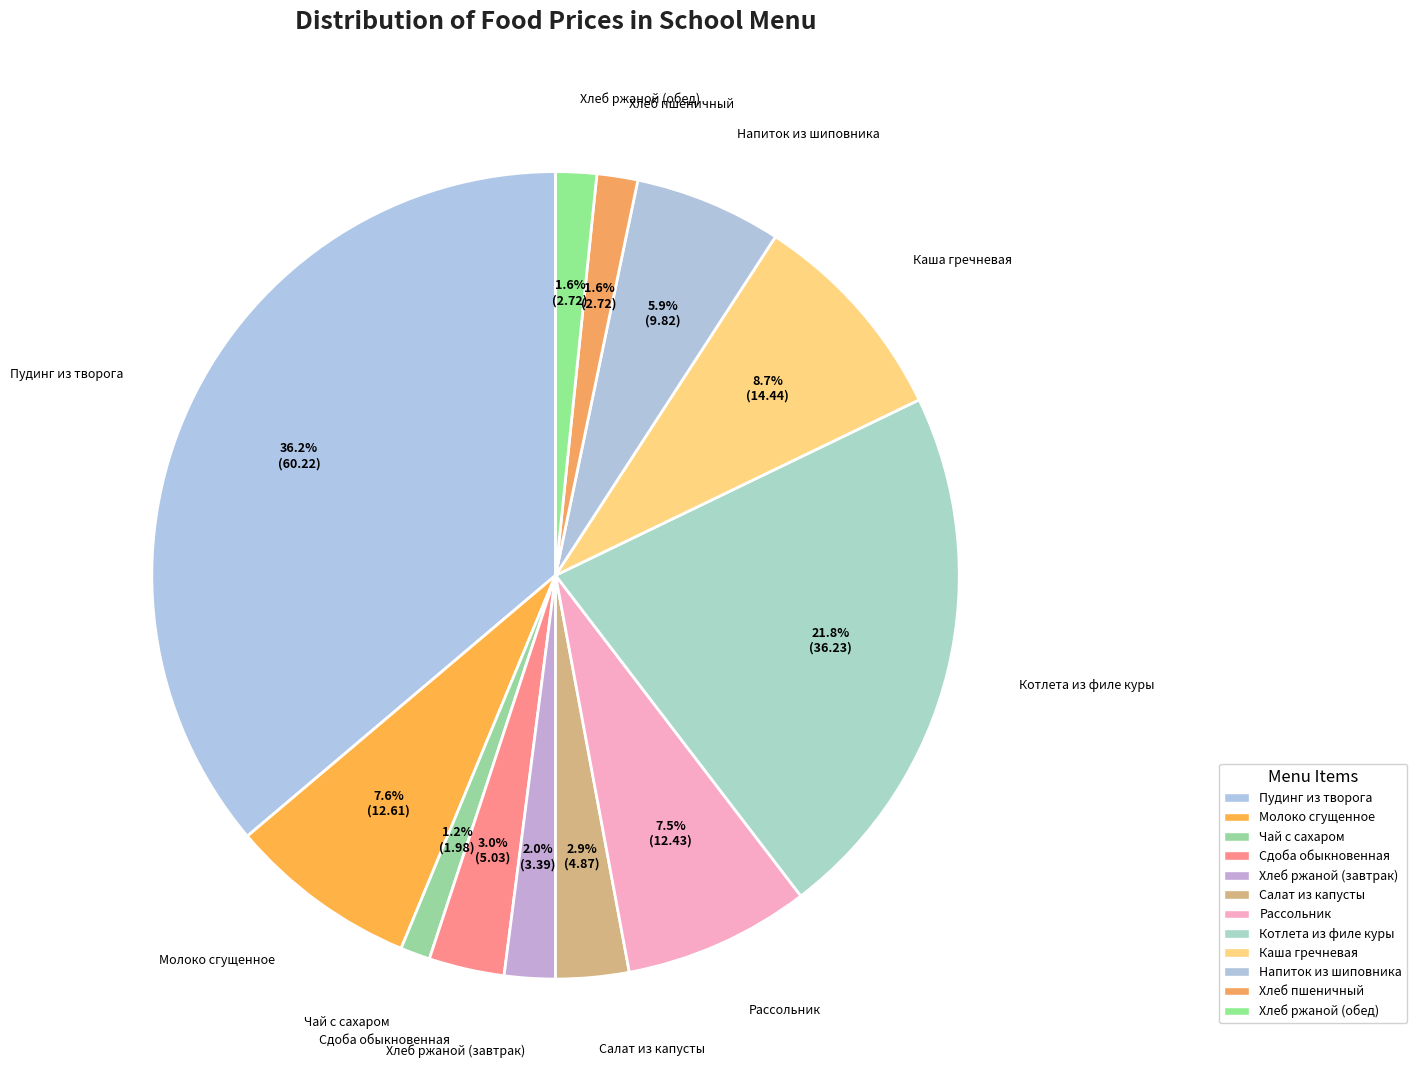

True or false: ХЛЕБ РЖАНОЙ (завтрак) accounts for 2% of the total.

True